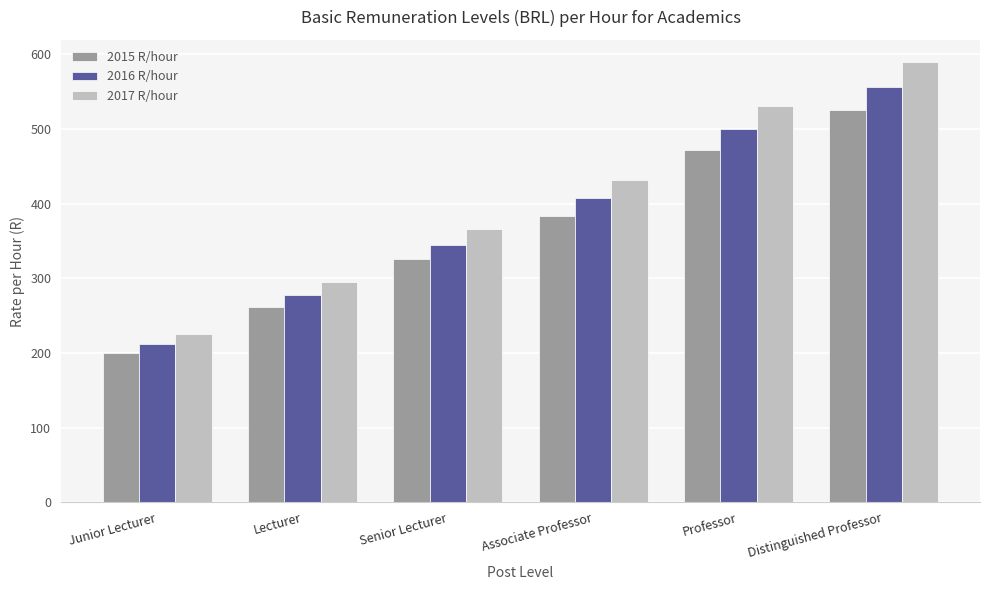

The value of 2017 R/hour at Associate Professor is 431.5. True or false?

True